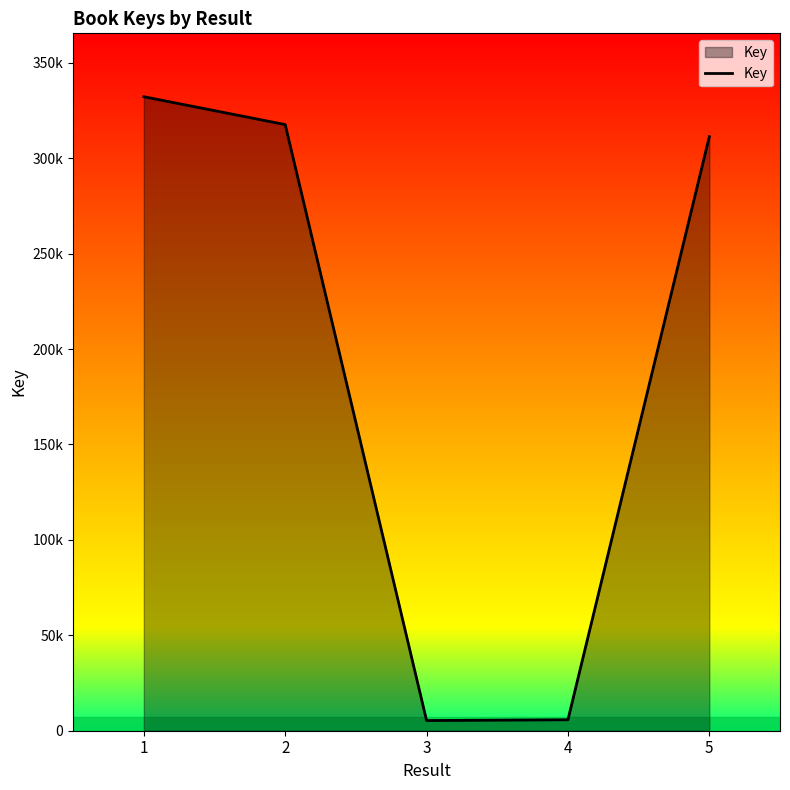

At which label does the data first exceed 311299?

1